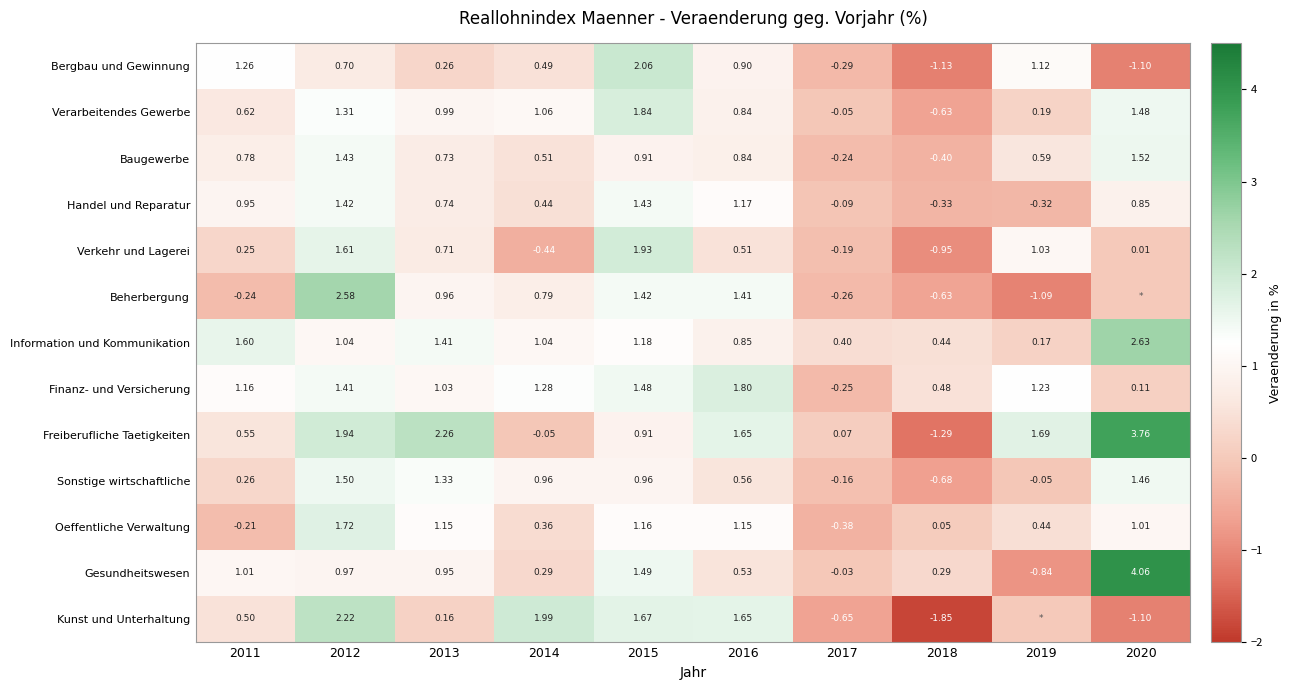

How many negative values does the Baugewerbe series have?

2